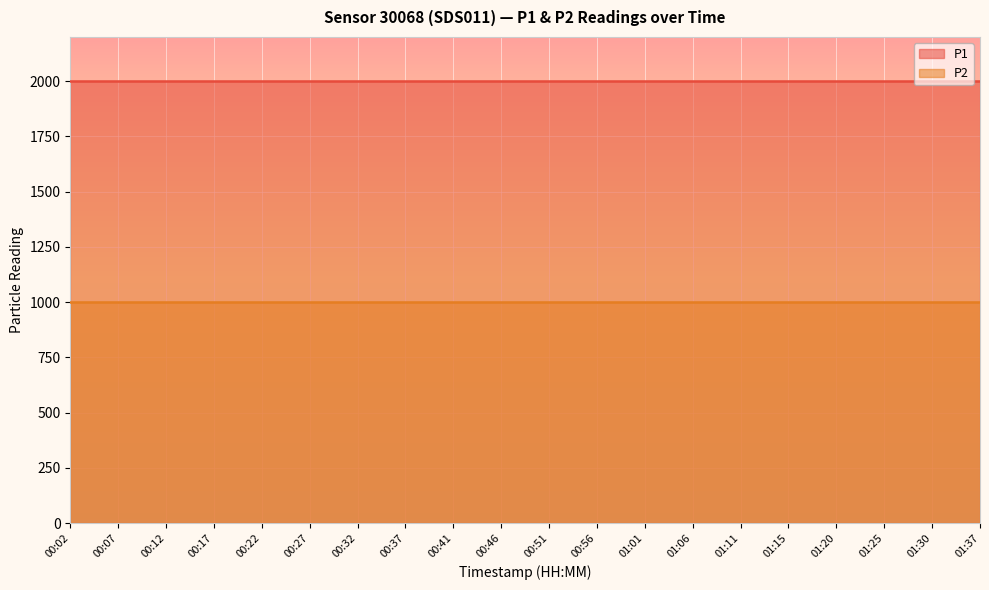

Reading right to left, transcribe all the data shown in this chart.

P1: 01:37=1999.9	01:30=1999.9	01:25=1999.9	01:20=1999.9	01:15=1999.9	01:11=1999.9	01:06=1999.9	01:01=1999.9	00:56=1999.9	00:51=1999.9	00:46=1999.9	00:41=1999.9	00:37=1999.9	00:32=1999.9	00:27=1999.9	00:22=1999.9	00:17=1999.9	00:12=1999.9	00:07=1999.9	00:02=1999.9
P2: 01:37=999.9	01:30=999.9	01:25=999.9	01:20=999.9	01:15=999.9	01:11=999.9	01:06=999.9	01:01=999.9	00:56=999.9	00:51=999.9	00:46=999.9	00:41=999.9	00:37=999.9	00:32=999.9	00:27=999.9	00:22=999.9	00:17=999.9	00:12=999.9	00:07=999.9	00:02=999.9